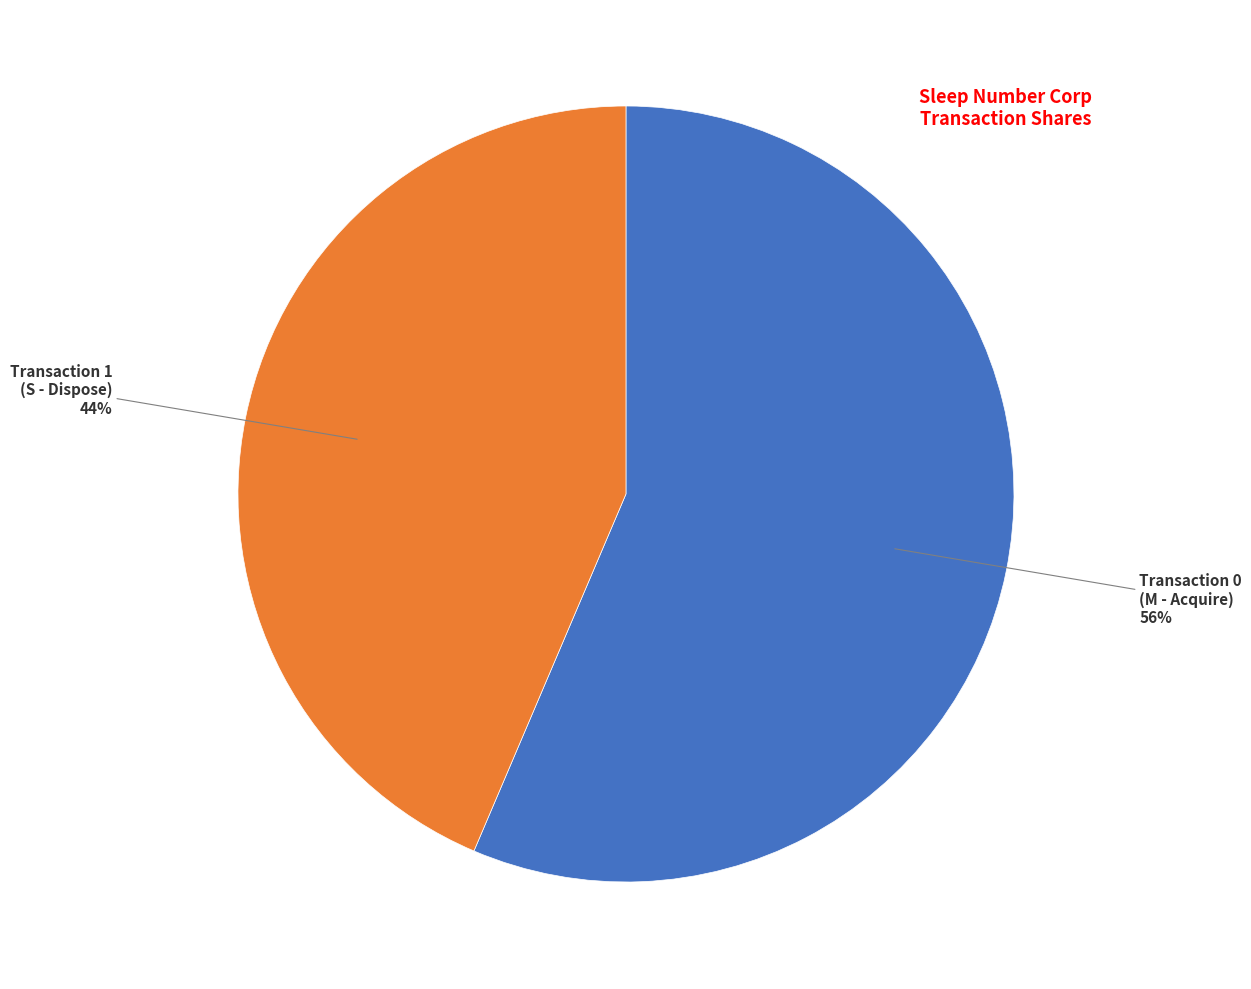

To the nearest percent, what is the average slice percentage?

50%